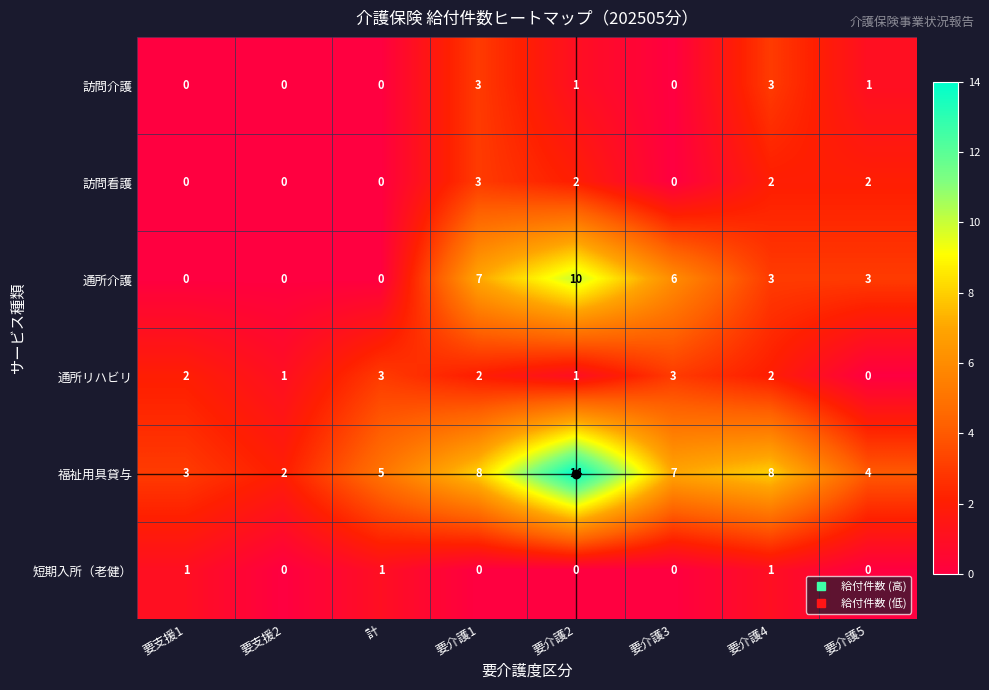

Count the 短期入所（老健） values in the range 0 to 1.

8